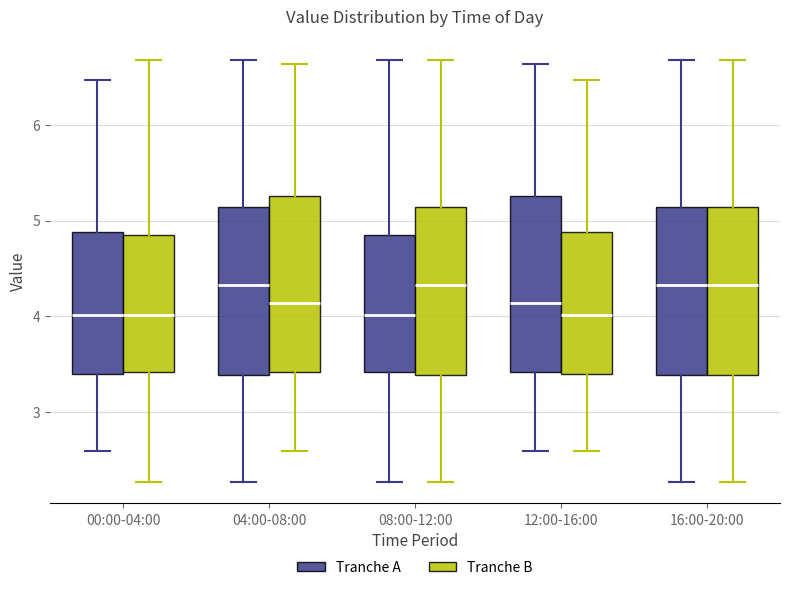

Reading left to right, transcribe this box plot: for each box, give where its median line is, the range the box spans, and where its two whiskers end, as read against the y-axis. The values are not printed on the chart, so give them approximately, as read against the axis.

00:00-04:00 (Tranche A): median 4.0, box 3.4 to 4.9, whiskers 2.6 to 6.5
00:00-04:00 (Tranche B): median 4.0, box 3.4 to 4.9, whiskers 2.3 to 6.7
04:00-08:00 (Tranche A): median 4.3, box 3.4 to 5.1, whiskers 2.3 to 6.7
04:00-08:00 (Tranche B): median 4.1, box 3.4 to 5.3, whiskers 2.6 to 6.6
08:00-12:00 (Tranche A): median 4.0, box 3.4 to 4.9, whiskers 2.3 to 6.7
08:00-12:00 (Tranche B): median 4.3, box 3.4 to 5.1, whiskers 2.3 to 6.7
12:00-16:00 (Tranche A): median 4.1, box 3.4 to 5.3, whiskers 2.6 to 6.6
12:00-16:00 (Tranche B): median 4.0, box 3.4 to 4.9, whiskers 2.6 to 6.5
16:00-20:00 (Tranche A): median 4.3, box 3.4 to 5.1, whiskers 2.3 to 6.7
16:00-20:00 (Tranche B): median 4.3, box 3.4 to 5.1, whiskers 2.3 to 6.7